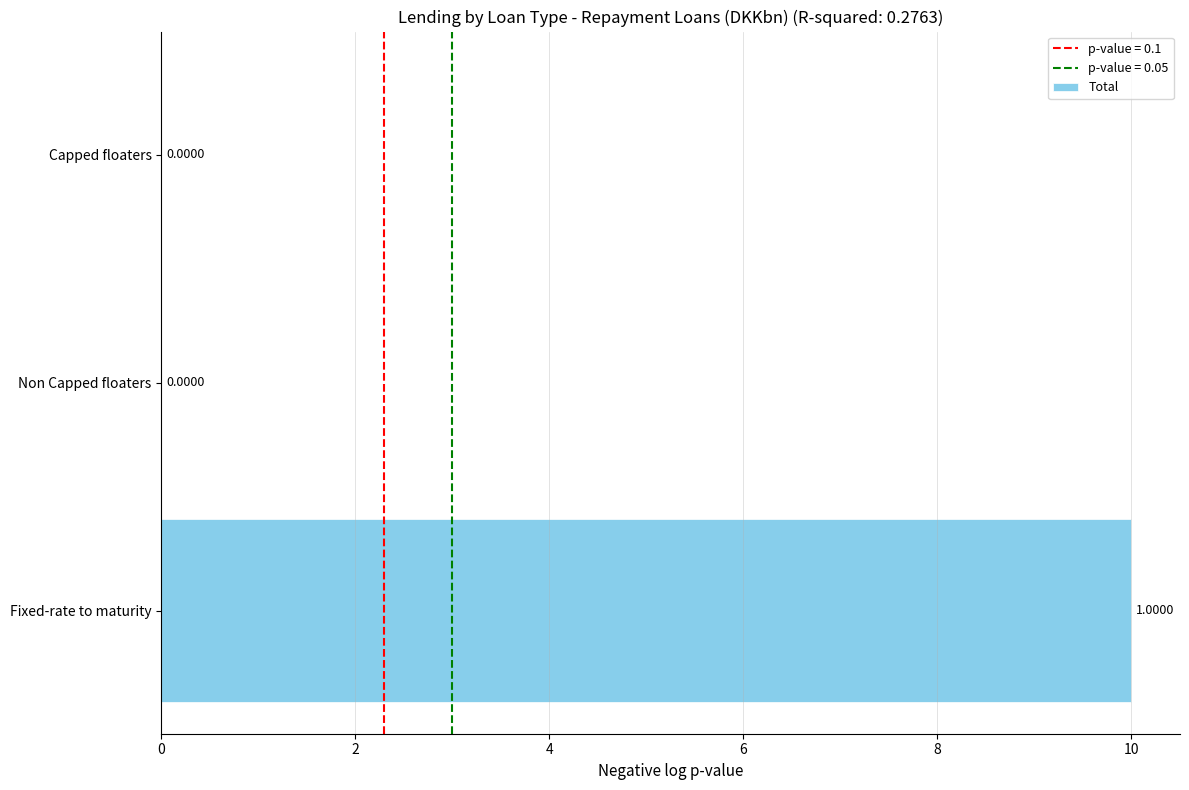

What is the change in value from Fixed-rate to maturity to Non Capped floaters?

-10